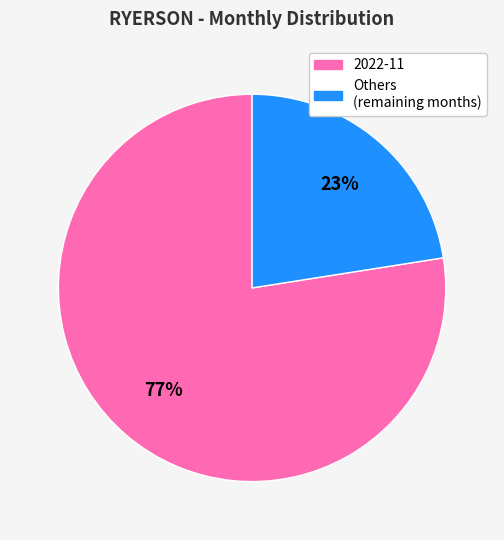

Which slice is the largest?

2022-11